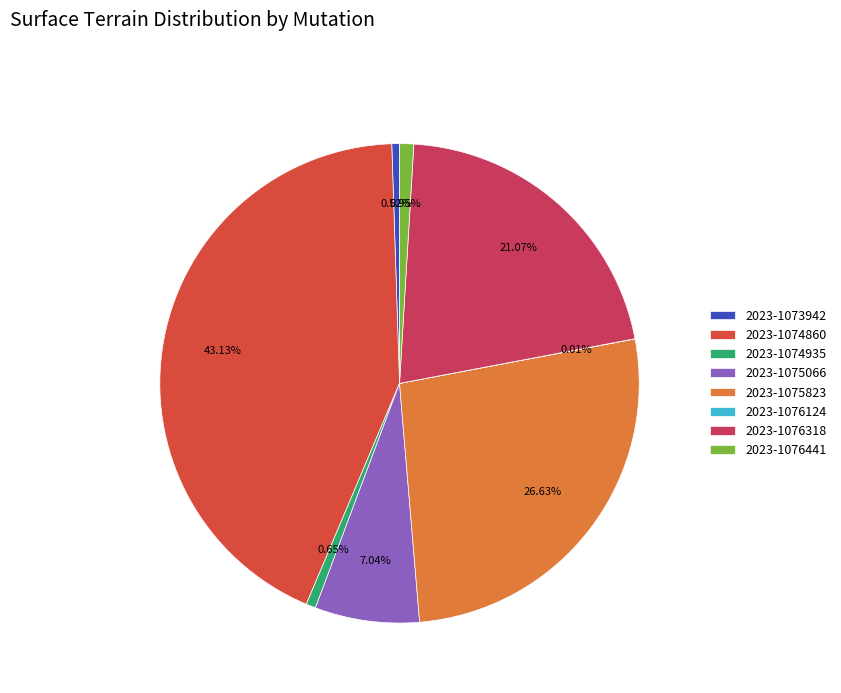

Count the number of slices in the pie.

8